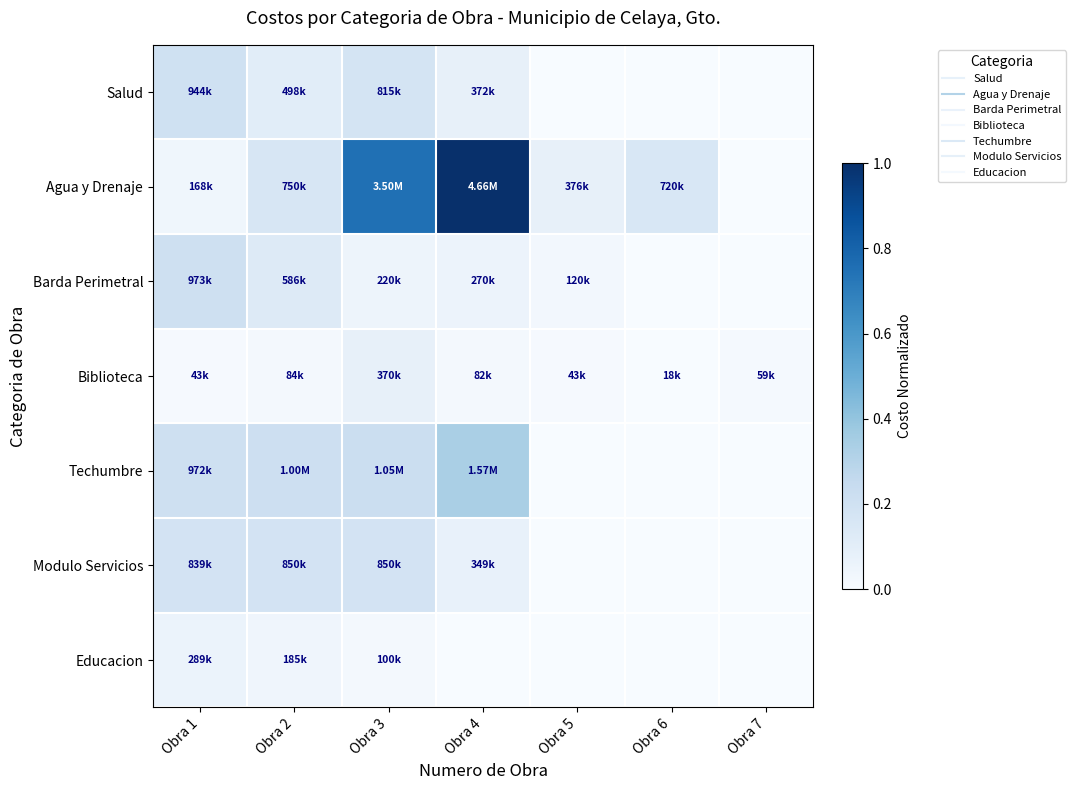

At which category is the sum across all series the highest?

Obra 4